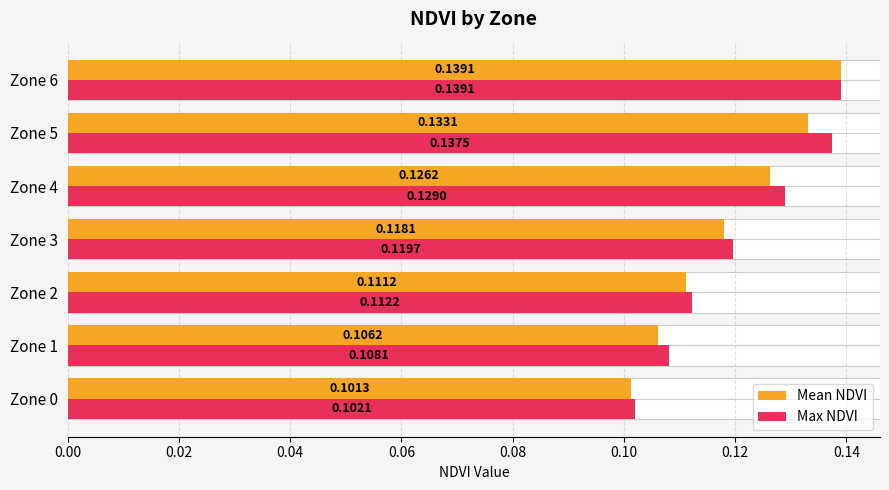

What is the approximate value of Mean NDVI at Zone 4?

0.1